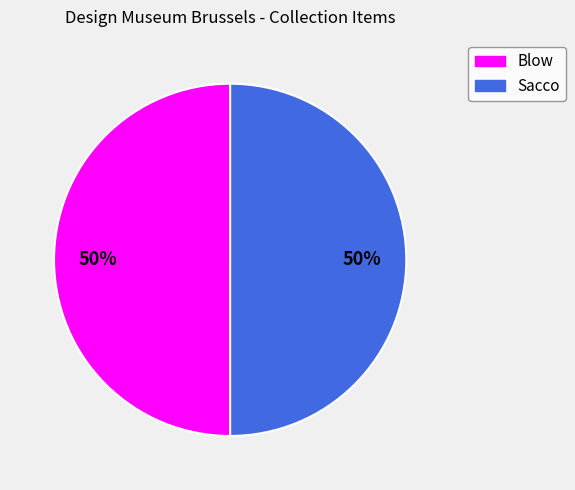

Combined, do Sacco and Blow account for over 50%?

Yes